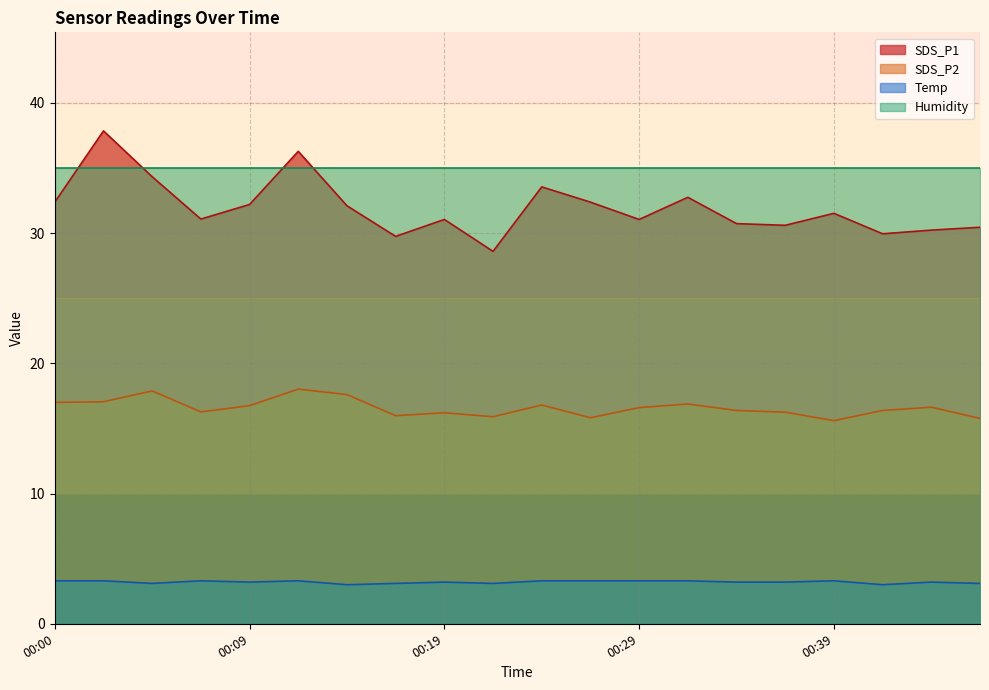

How many series are shown in this chart?

4